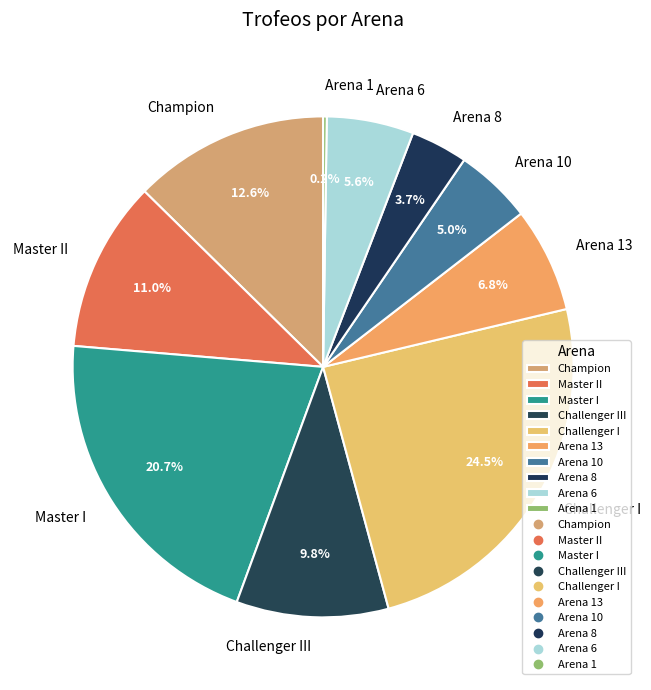

True or false: Master II accounts for 11% of the total.

True